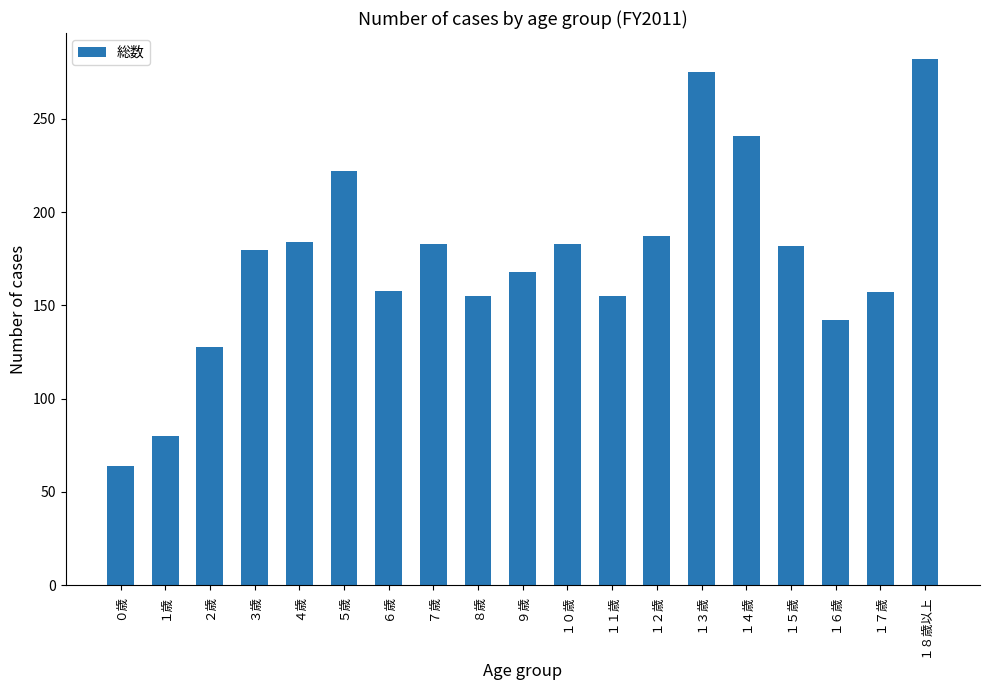

Between １歳 and １０歳, which is larger?

１０歳